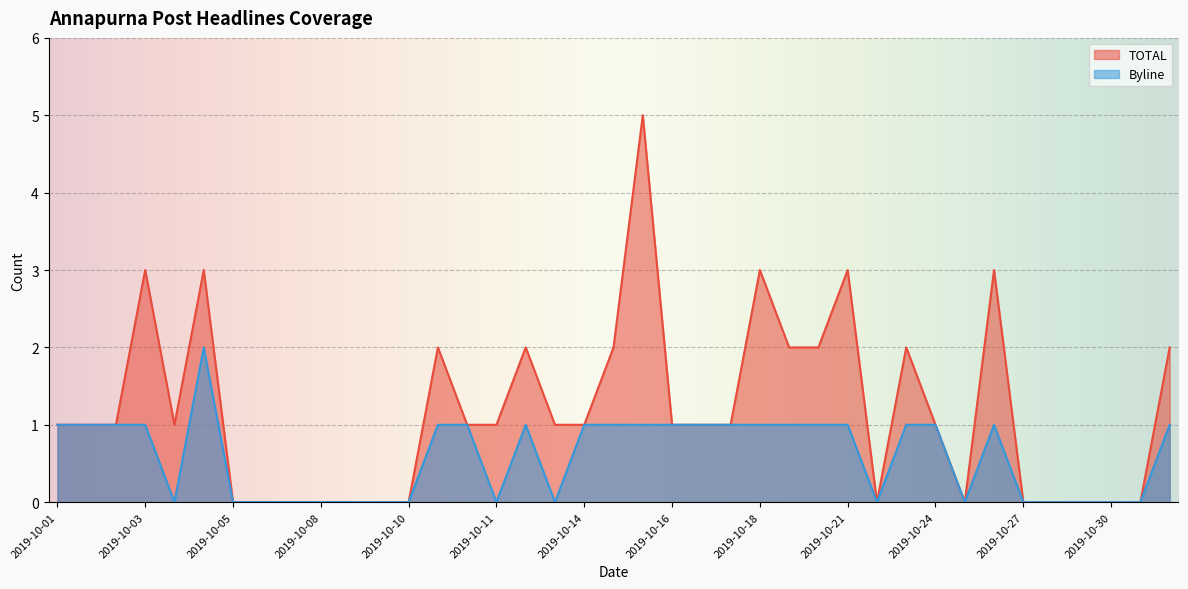

How many lines are shown in the chart?

2